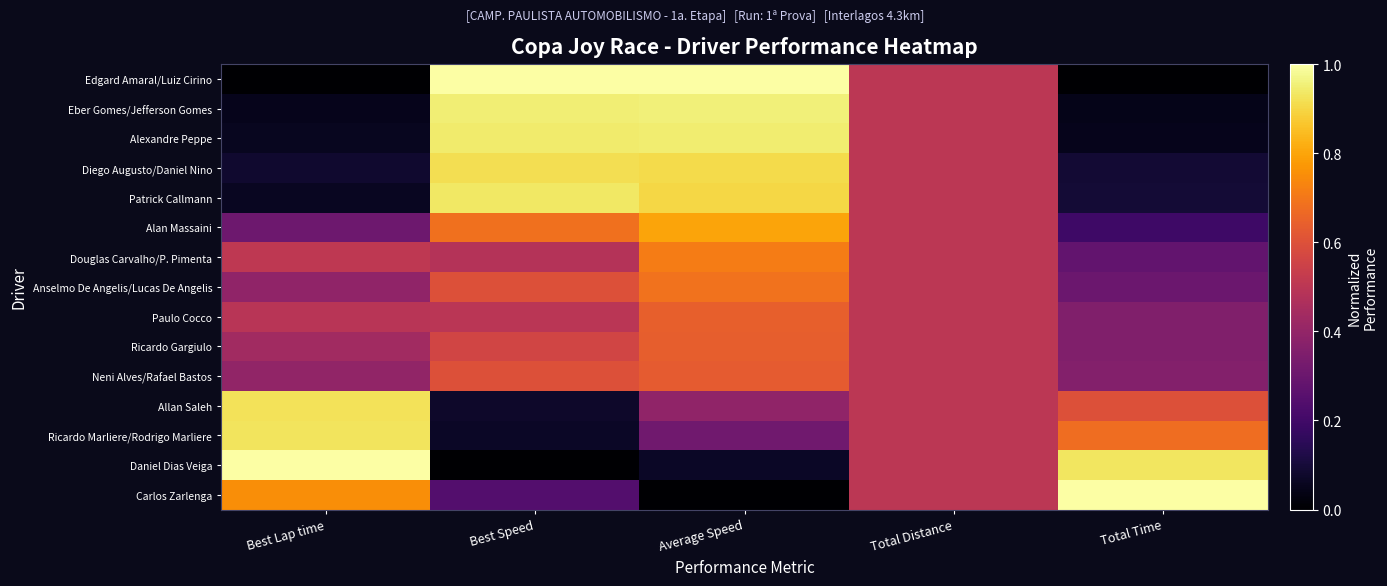

What is the difference between the highest and lowest values at Best Lap time?

1.0